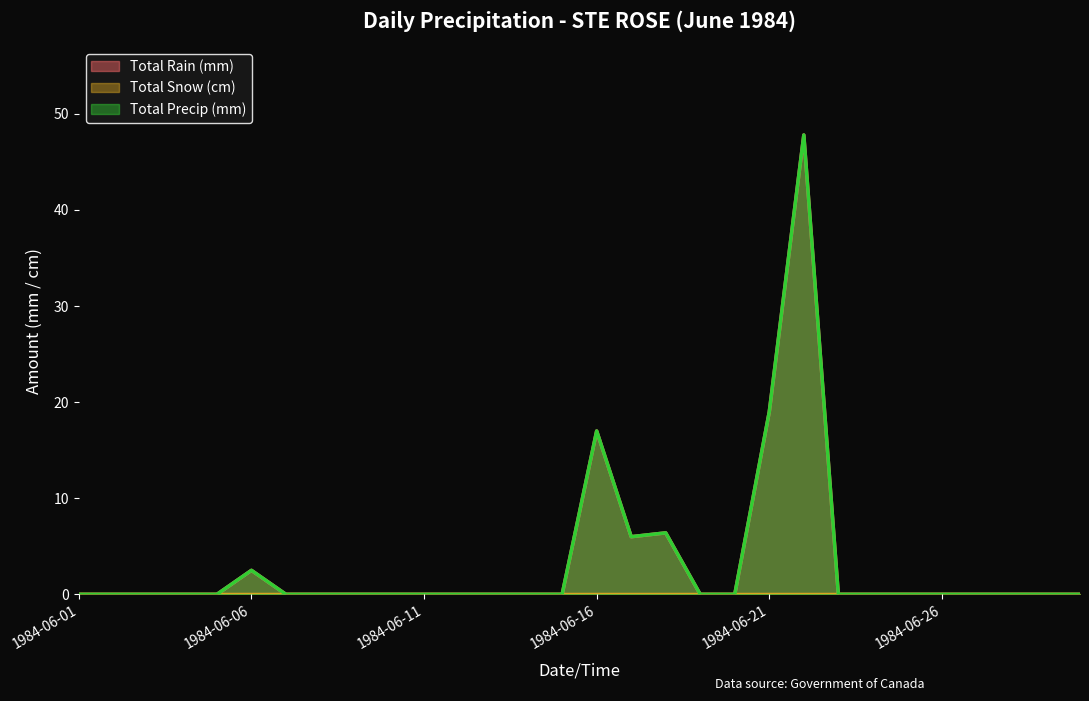

At which category is the sum across all series the highest?

1984-06-22